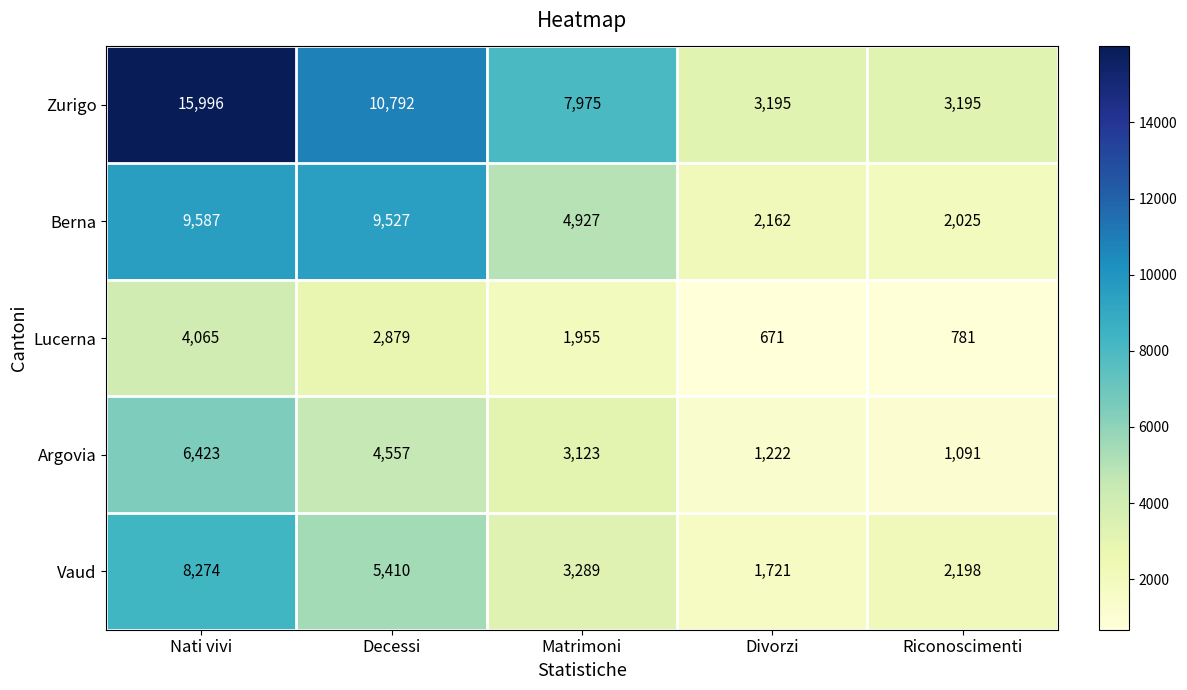

Where is Lucerna nearest to the value 2368?

Matrimoni